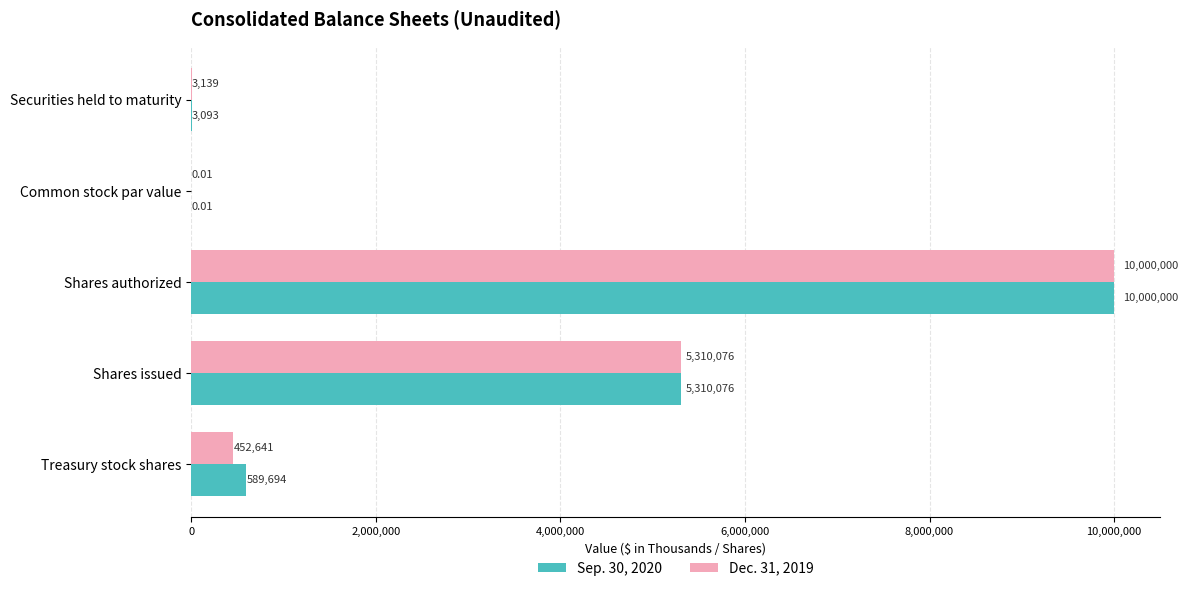

What is the sum of all Sep. 30, 2020 values?

15902863.0